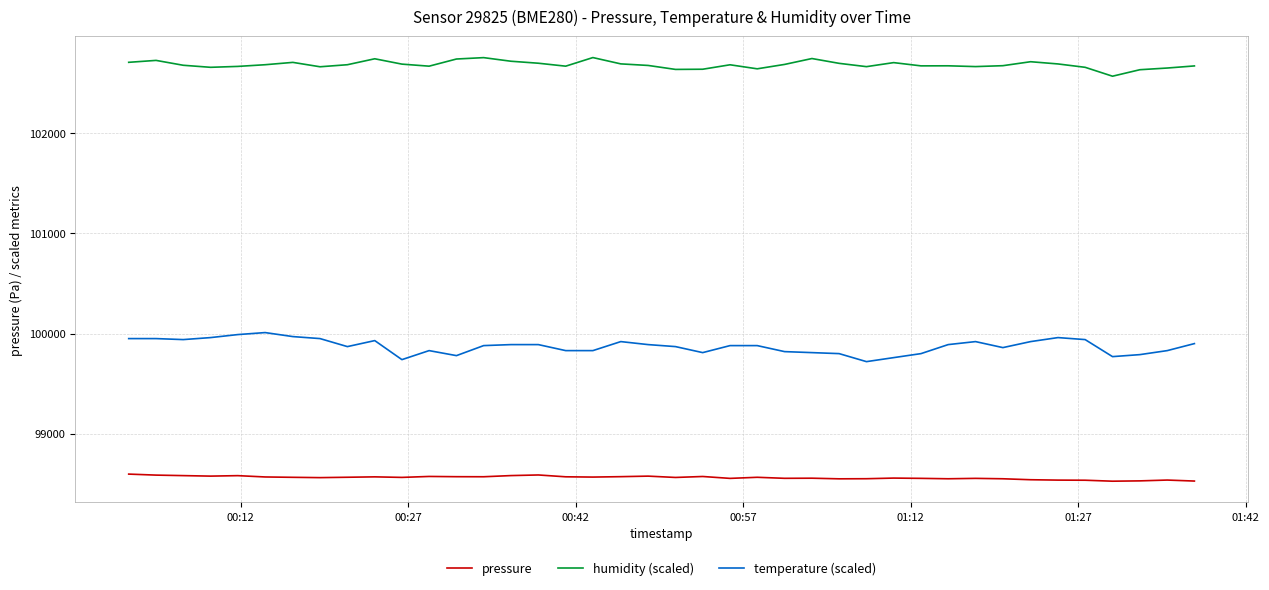

What is the maximum value shown in the chart?

102754.8